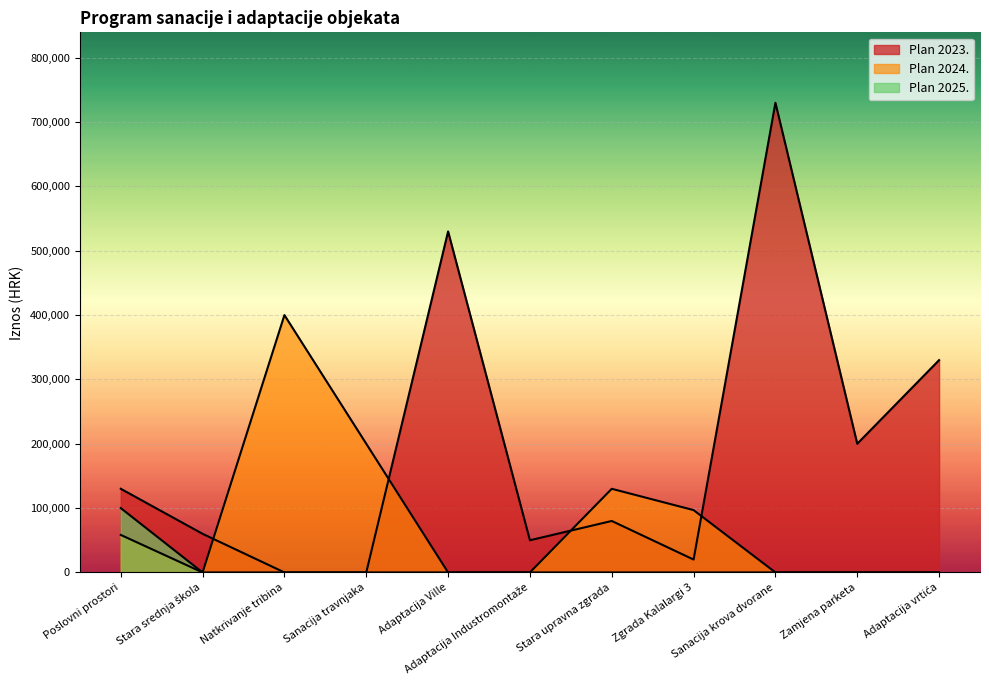

After their last crossing, which series has the higher values: Plan 2023. or Plan 2024.?

Plan 2023.